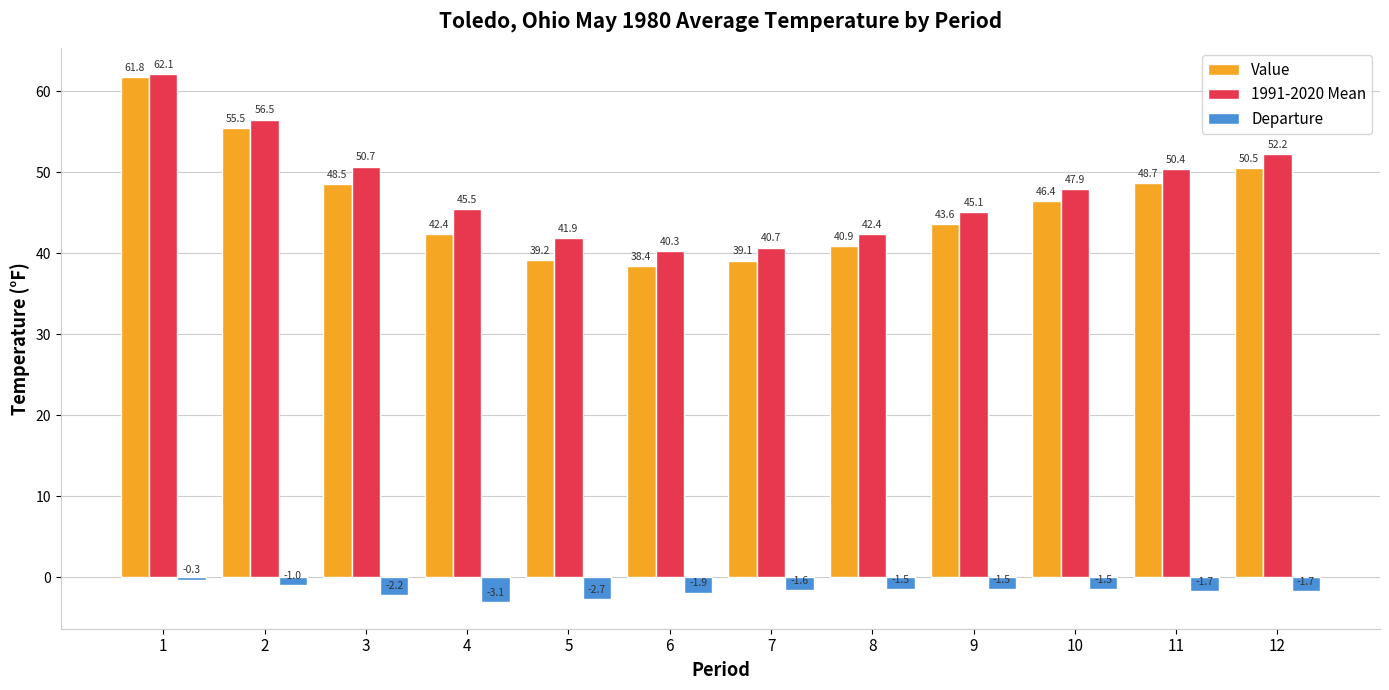

The Value series shows 40.9 at 8. True or false?

True